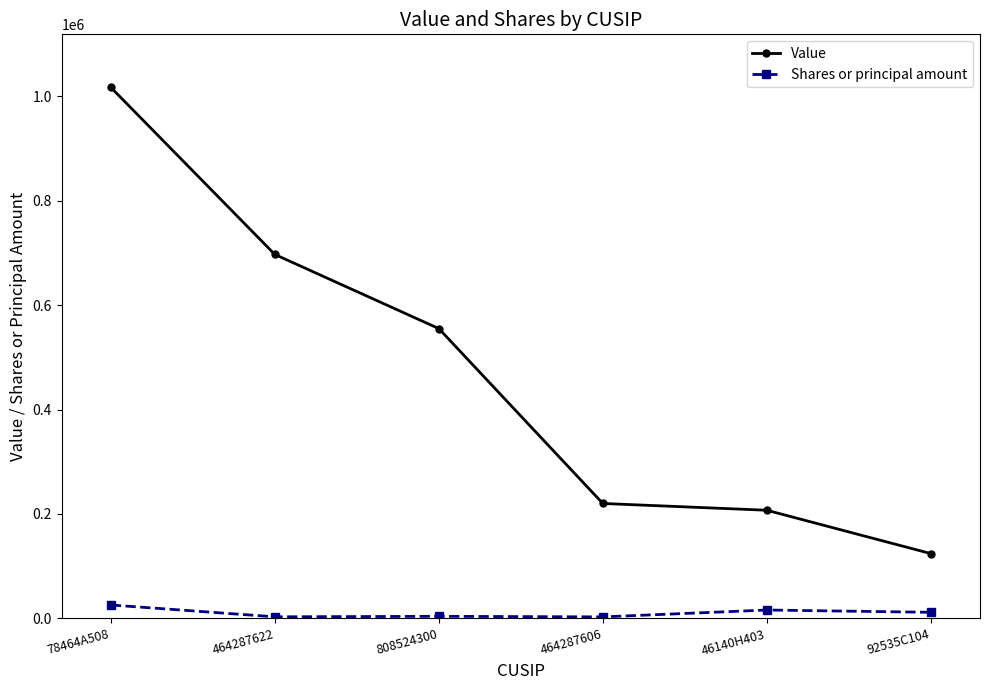

True or false: Value and Shares or principal amount intersect in this chart.

False